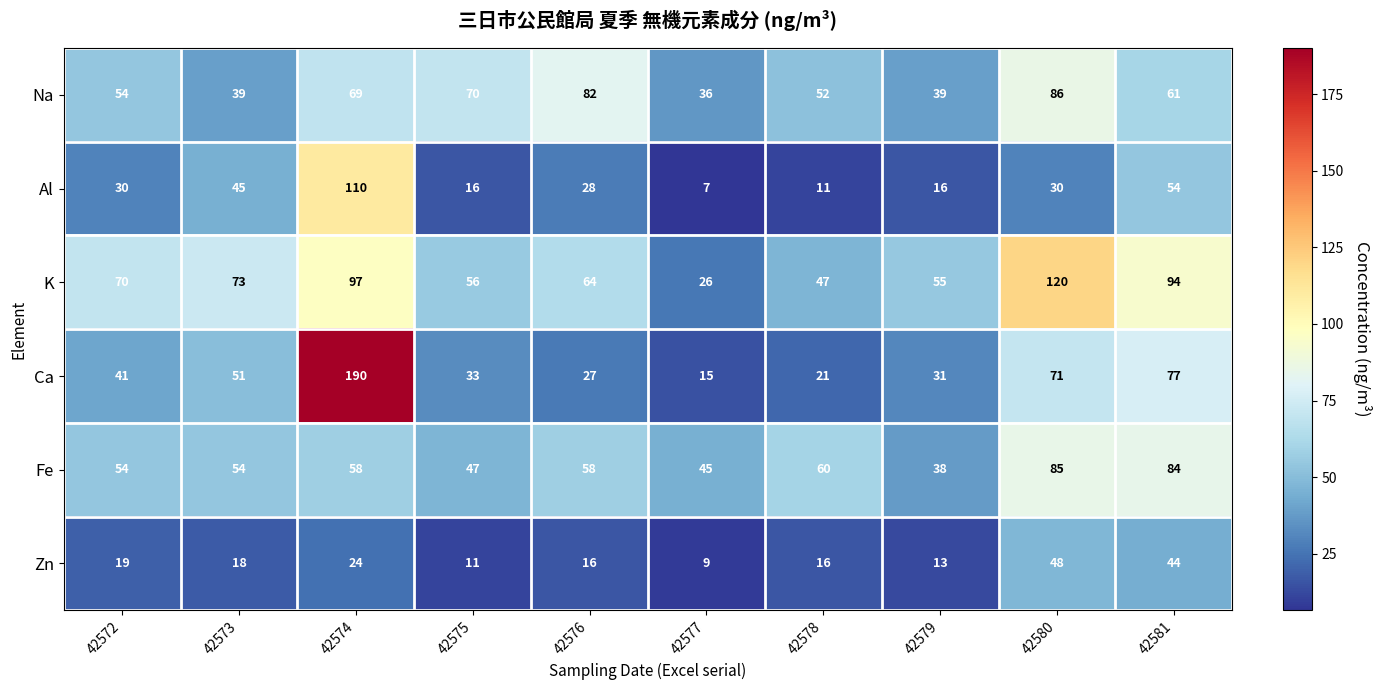

What is the approximate value of Na at 42573?

39